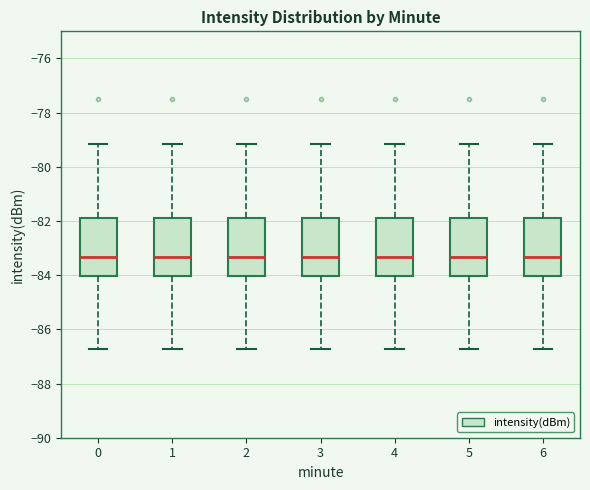

Reading left to right, read every box against the y-axis: the position of its median line, the range the box covers, and the ends of its whiskers. The values are not printed on the chart, so give them approximately, as read against the axis.

0: median -83.4, box -84.0 to -81.8, whiskers -86.8 to -79.2
1: median -83.4, box -84.0 to -81.8, whiskers -86.8 to -79.2
2: median -83.4, box -84.0 to -81.8, whiskers -86.8 to -79.2
3: median -83.4, box -84.0 to -81.8, whiskers -86.8 to -79.2
4: median -83.4, box -84.0 to -81.8, whiskers -86.8 to -79.2
5: median -83.4, box -84.0 to -81.8, whiskers -86.8 to -79.2
6: median -83.4, box -84.0 to -81.8, whiskers -86.8 to -79.2